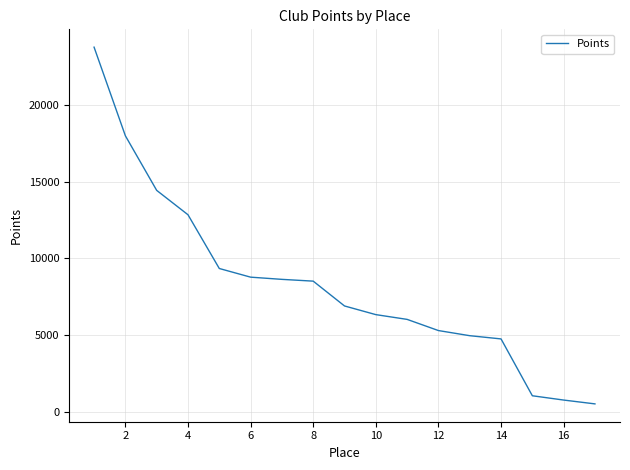

Count the number of categories in the chart.

17